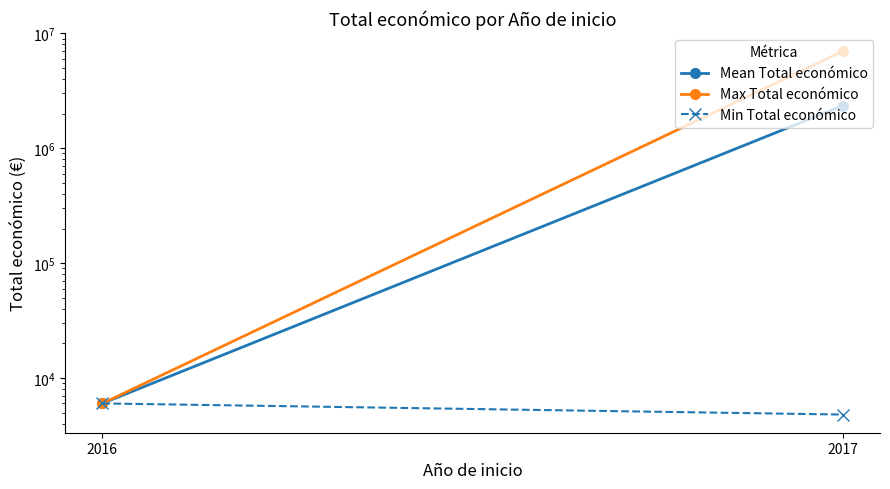

Which has a higher value, 2017 or 2016?

2017